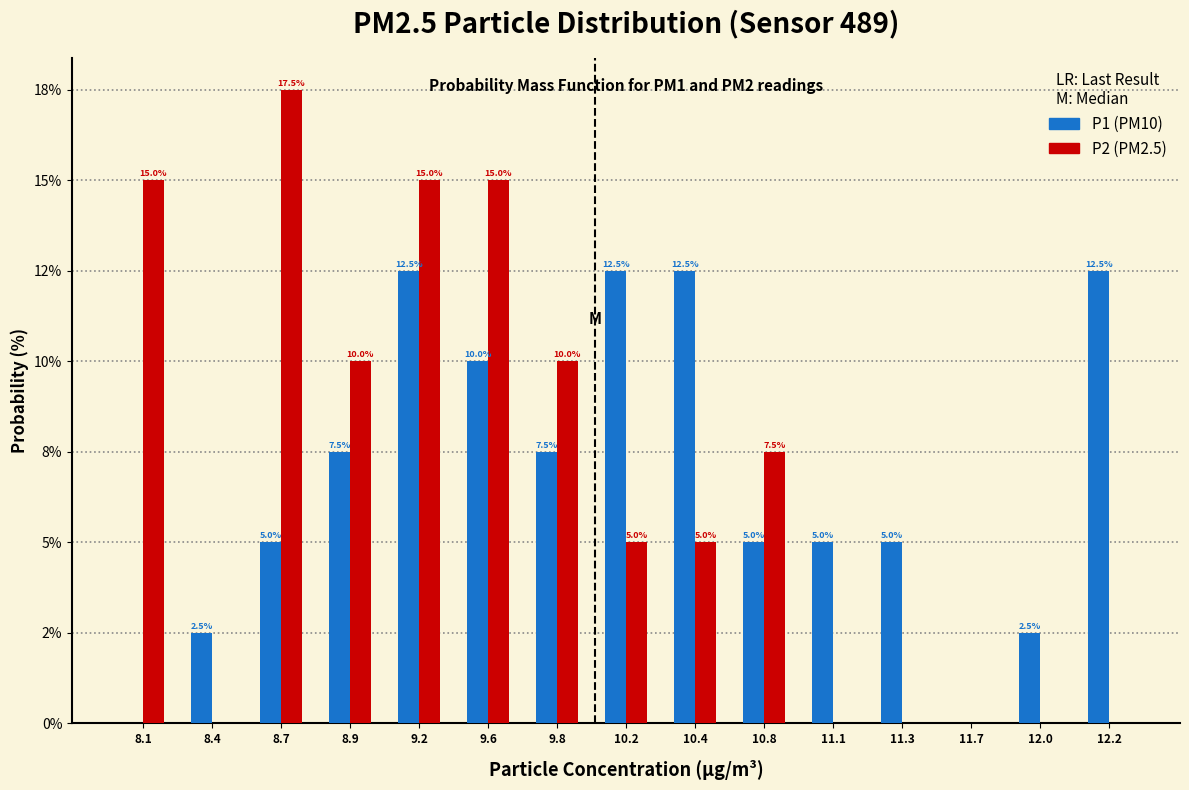

Are the bars horizontal?

No